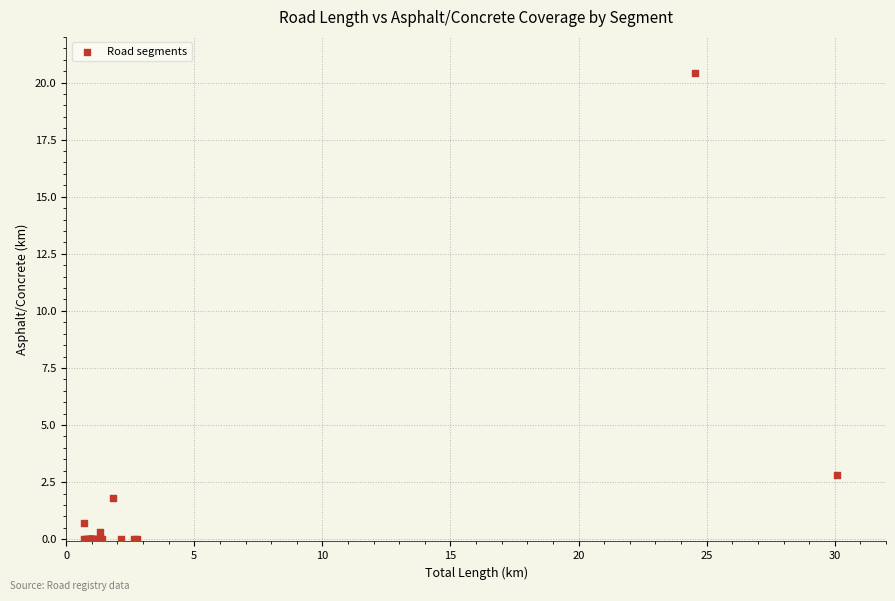

What Y value in the scatter plot is closest to 10?

2.8